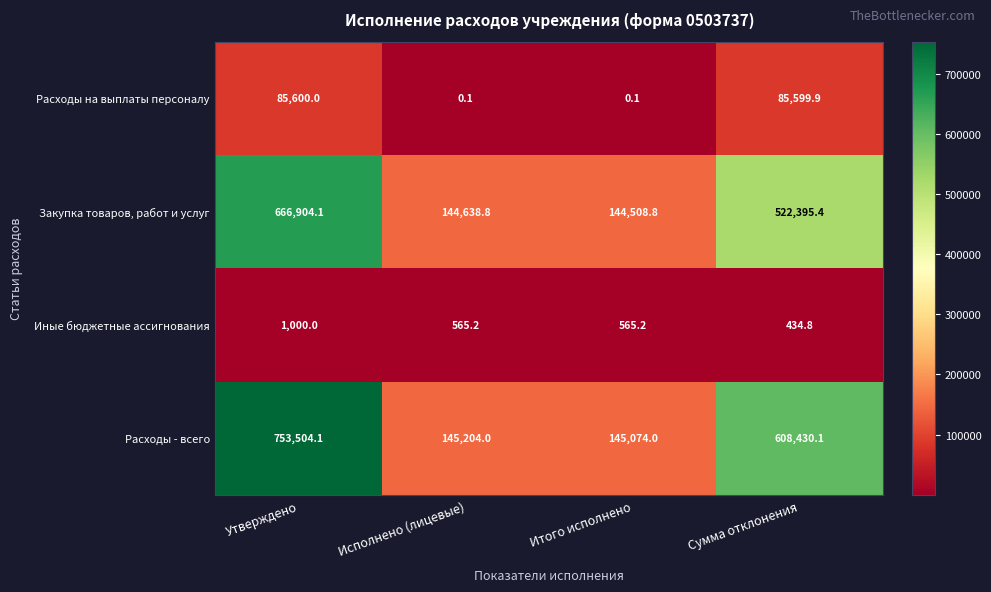

Rank the series at Исполнено (лицевые) from lowest to highest value.

Расходы на выплаты персоналу, Иные бюджетные ассигнования, Закупка товаров, работ и услуг, Расходы - всего